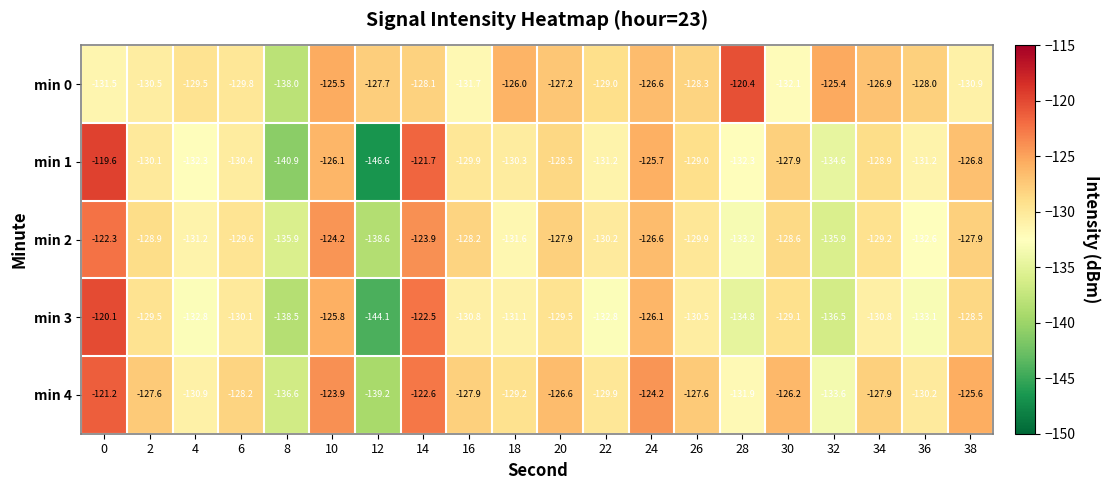

How many categories are shown in the chart?

20